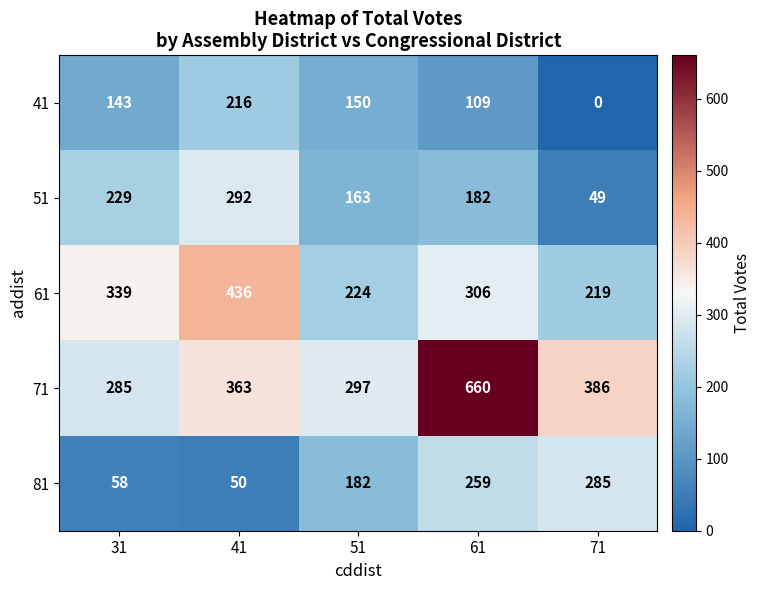

At how many categories does at least one series exceed 567?

1